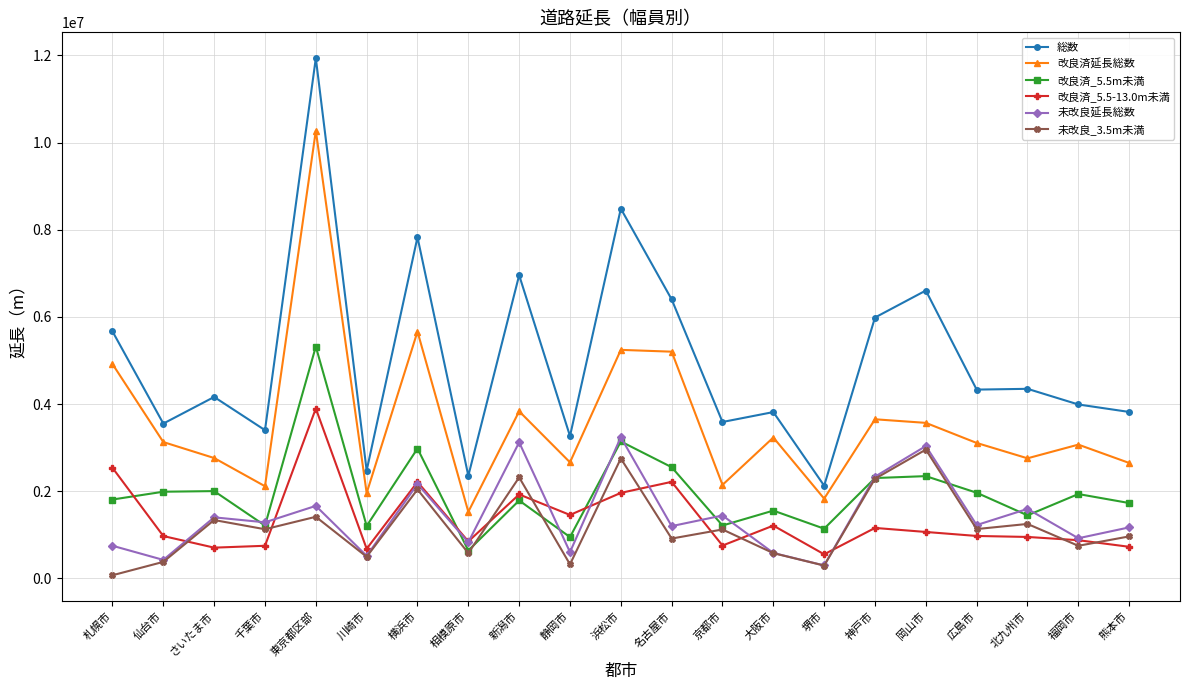

At which label does 改良済延長総数 first exceed 3107288?

札幌市